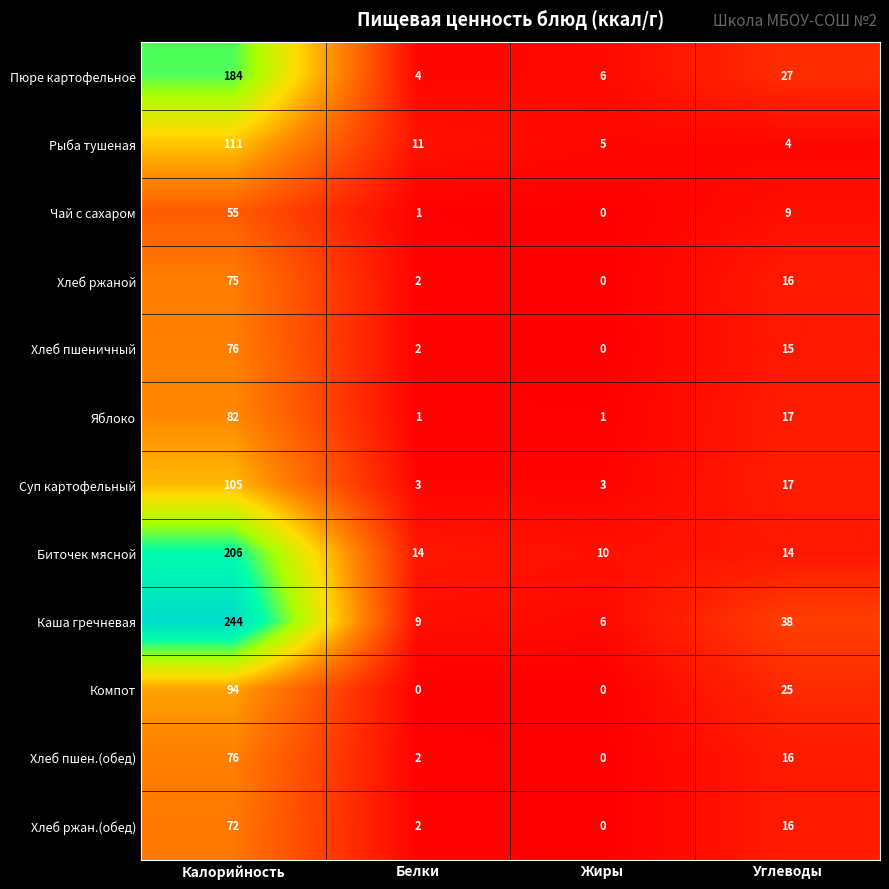

Which series has the widest spread of values?

Каша гречневая